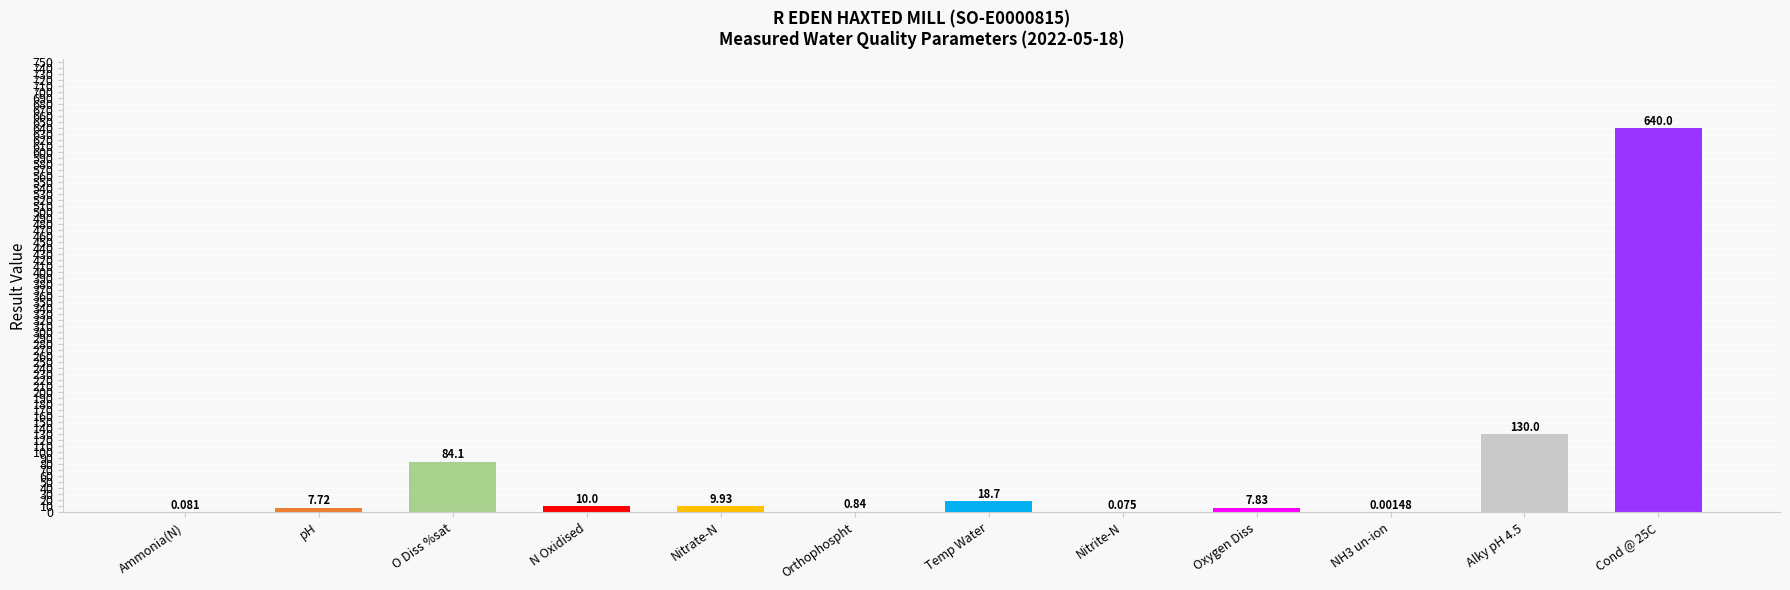

What is the ratio of the value at Temp Water to the value at Nitrate-N?

1.9